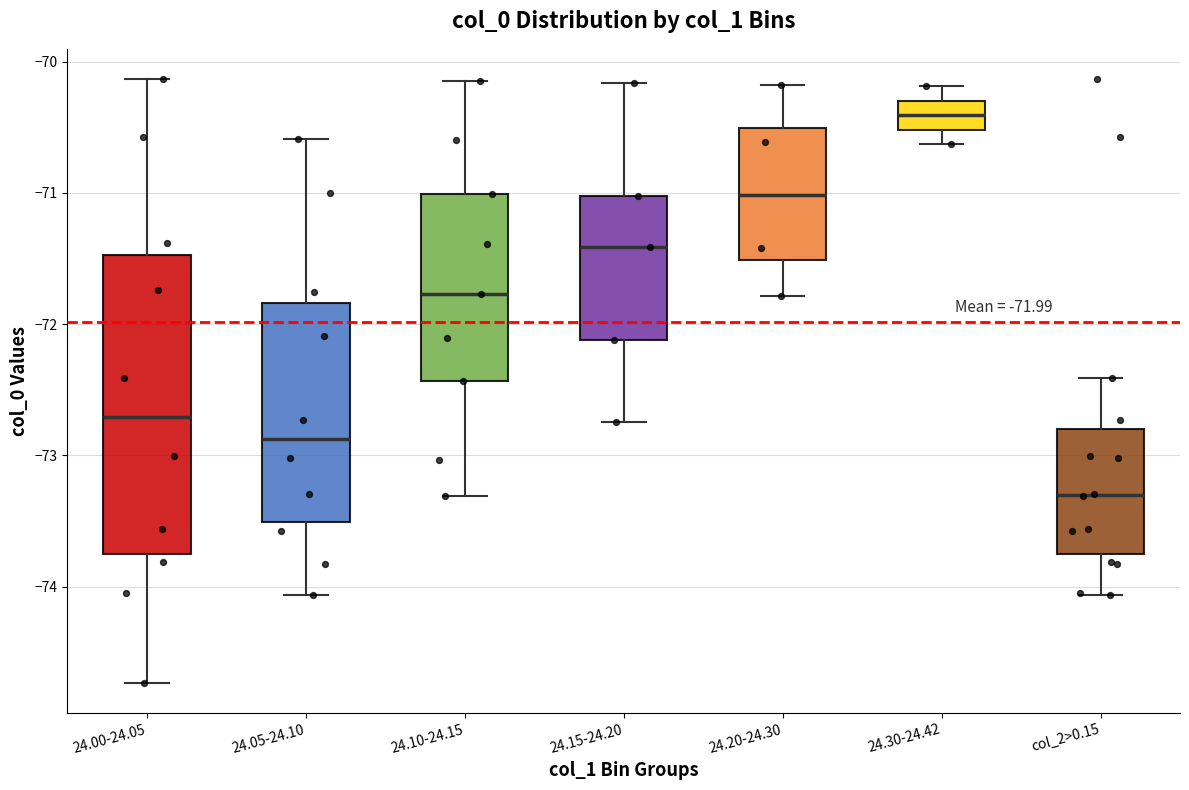

Which box is the tallest, from its lower edge to its upper edge?

24.00-24.05